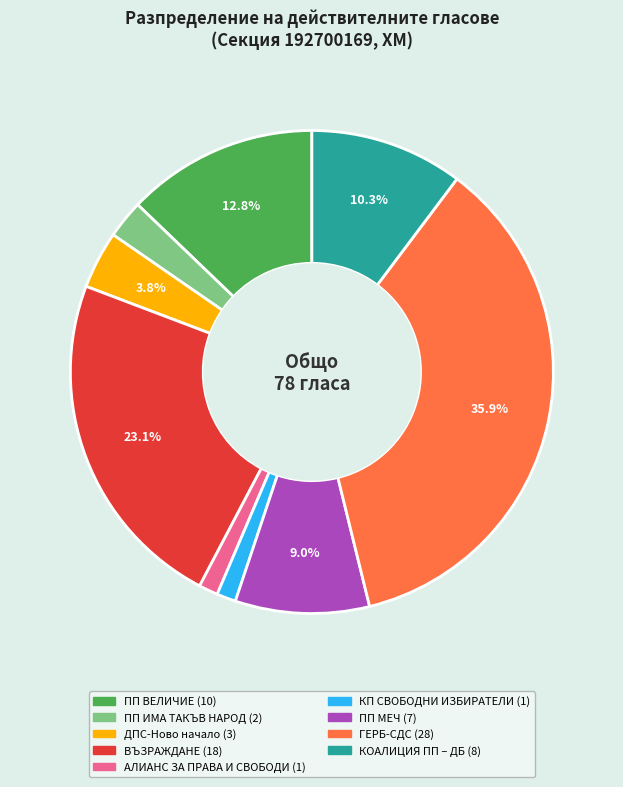

Between ПП ВЕЛИЧИЕ and ГЕРБ-СДС, which is larger?

ГЕРБ-СДС